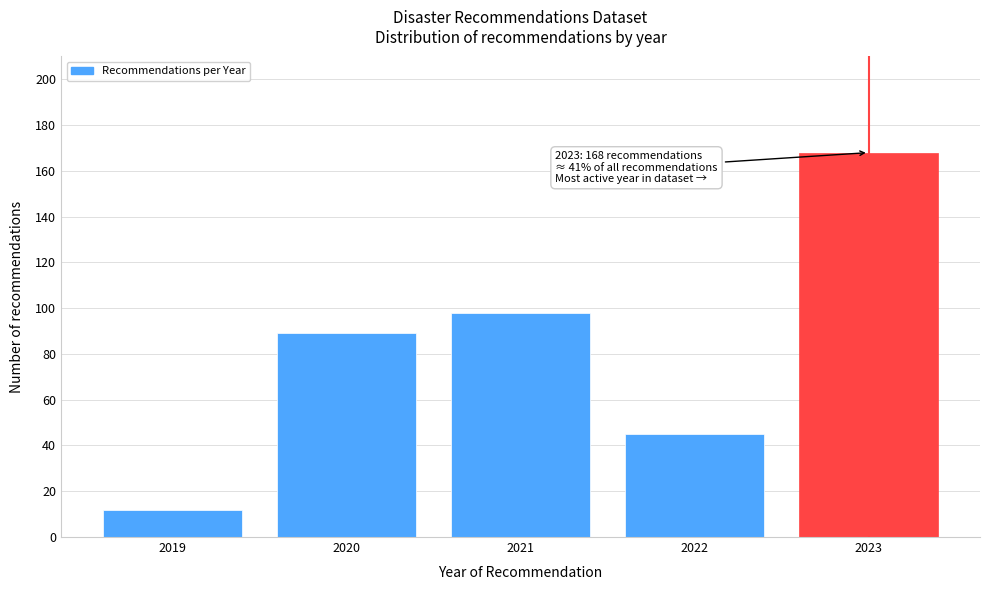

Reading left to right, what are all the values shown in this chart?

2019=12	2020=89	2021=98	2022=45	2023=168